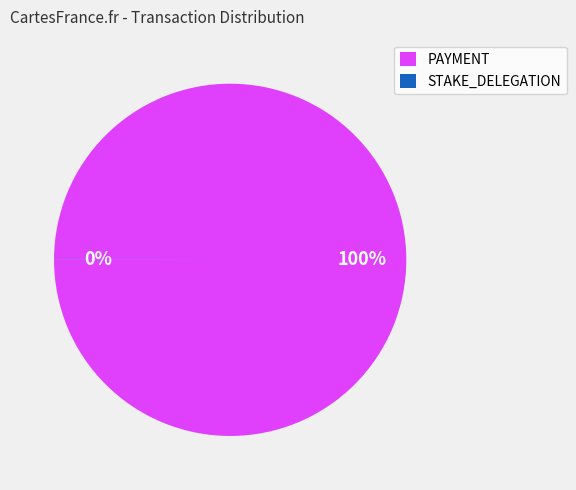

To the nearest percent, what is the average slice percentage?

50%